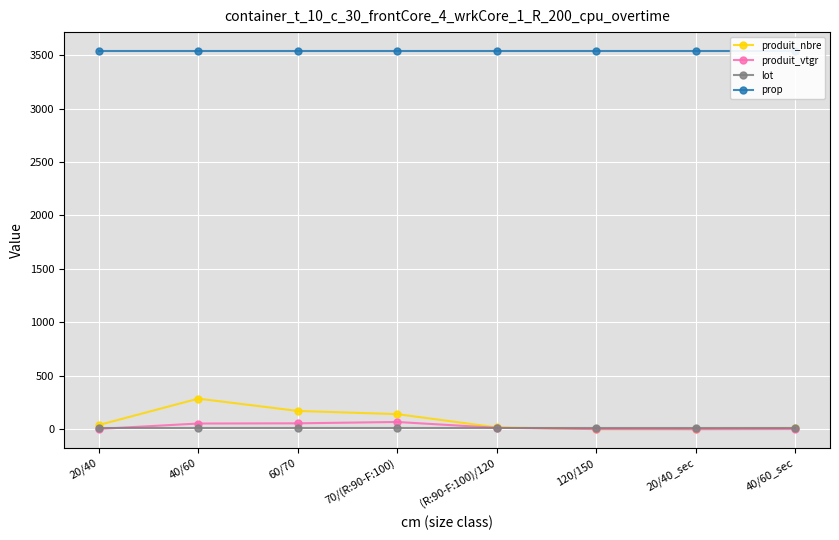

What is the value of the produit_vtgr point at the 7th from the left?

0.1